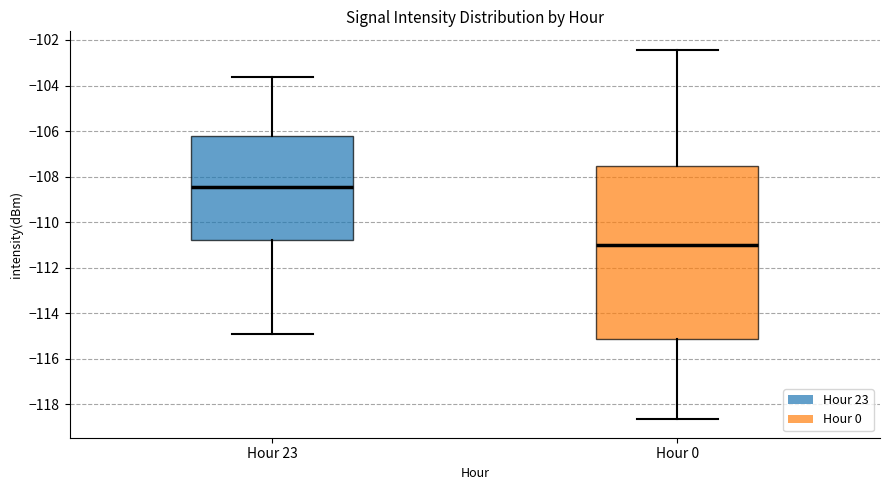

Reading left to right, transcribe this box plot: for each box, give where its median line is, the range the box spans, and where its two whiskers end, as read against the y-axis. The values are not printed on the chart, so give them approximately, as read against the axis.

Hour 23: median -108.4, box -110.8 to -106.2, whiskers -115.0 to -103.6
Hour 0: median -111.0, box -115.2 to -107.6, whiskers -118.6 to -102.4